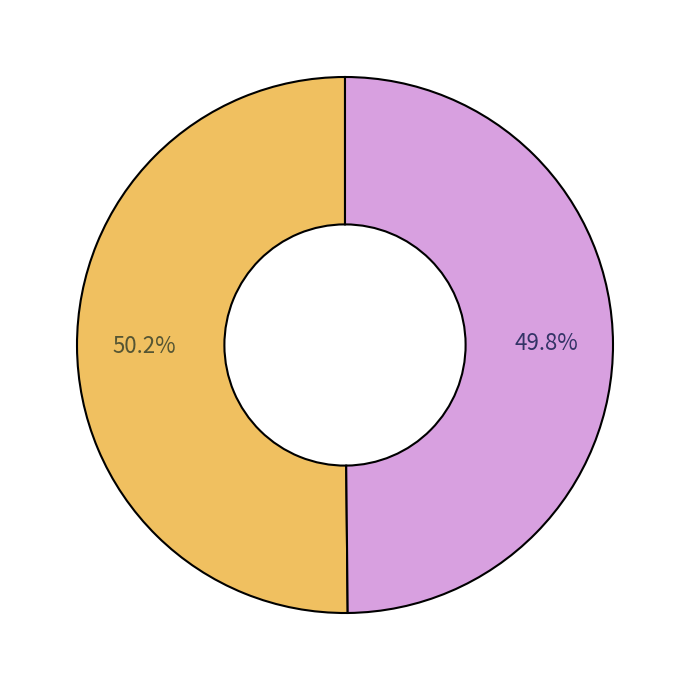

How many slices are in this pie chart?

2